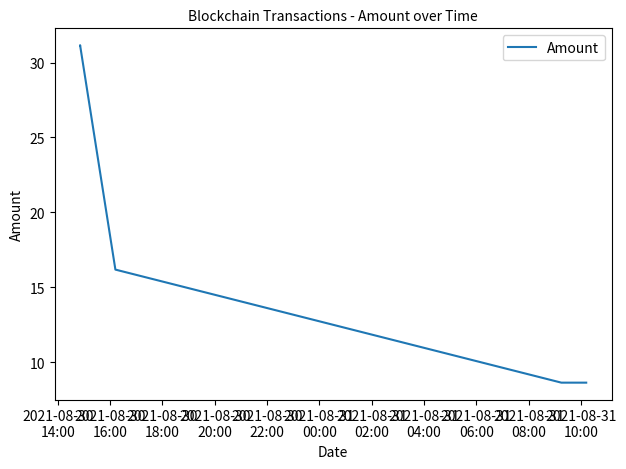

The value at 2021-08-30
20:00 is 15.1. True or false?

False